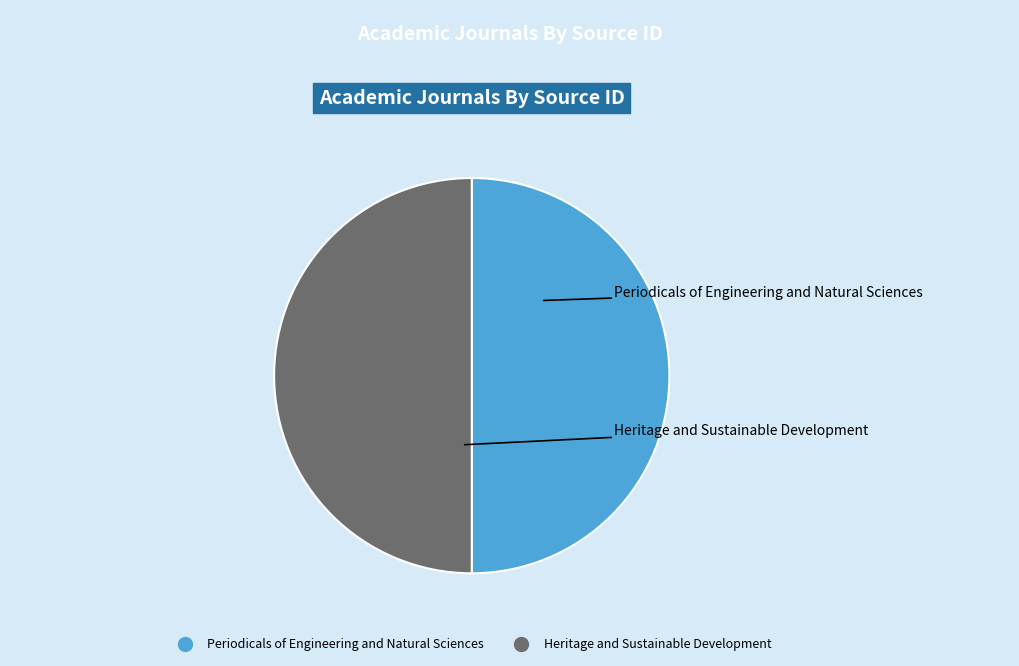

How many segments does this pie chart have?

2